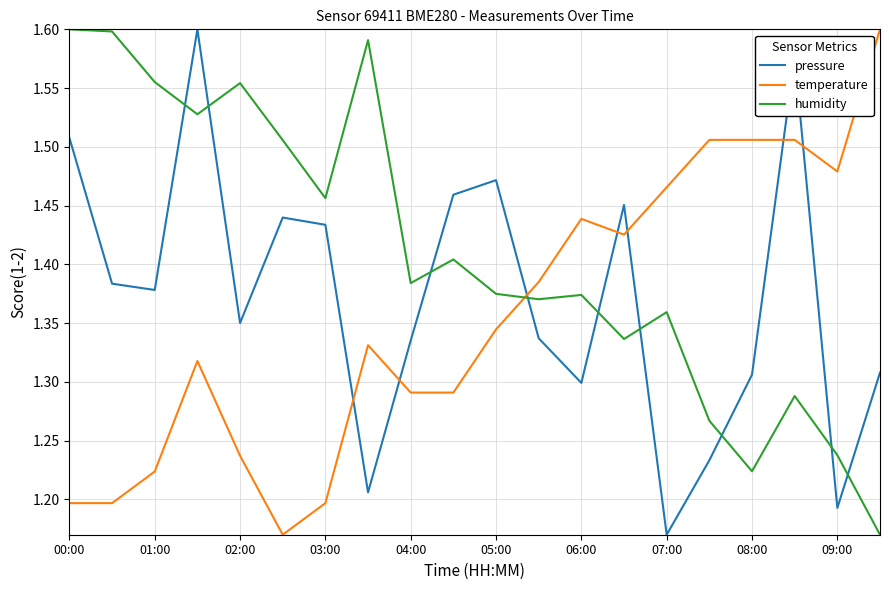

Which series has the largest total across all categories?

humidity